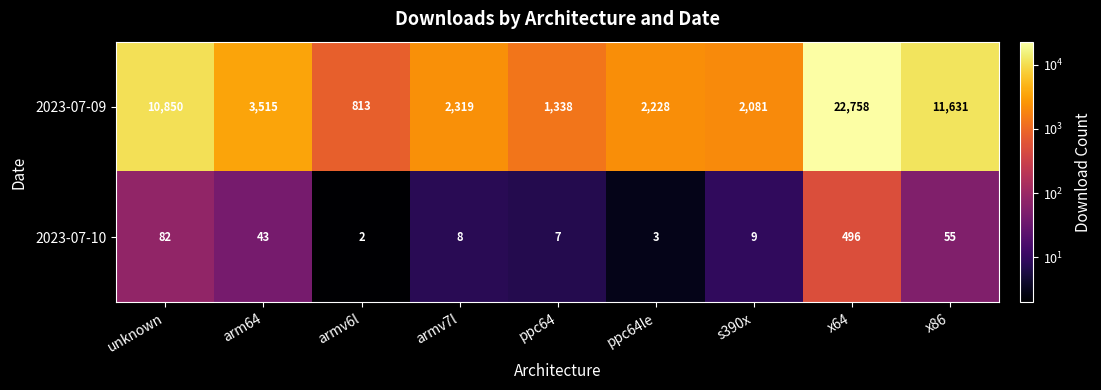

What is the sum of the 2023-07-09 values at armv7l and x64?

25077